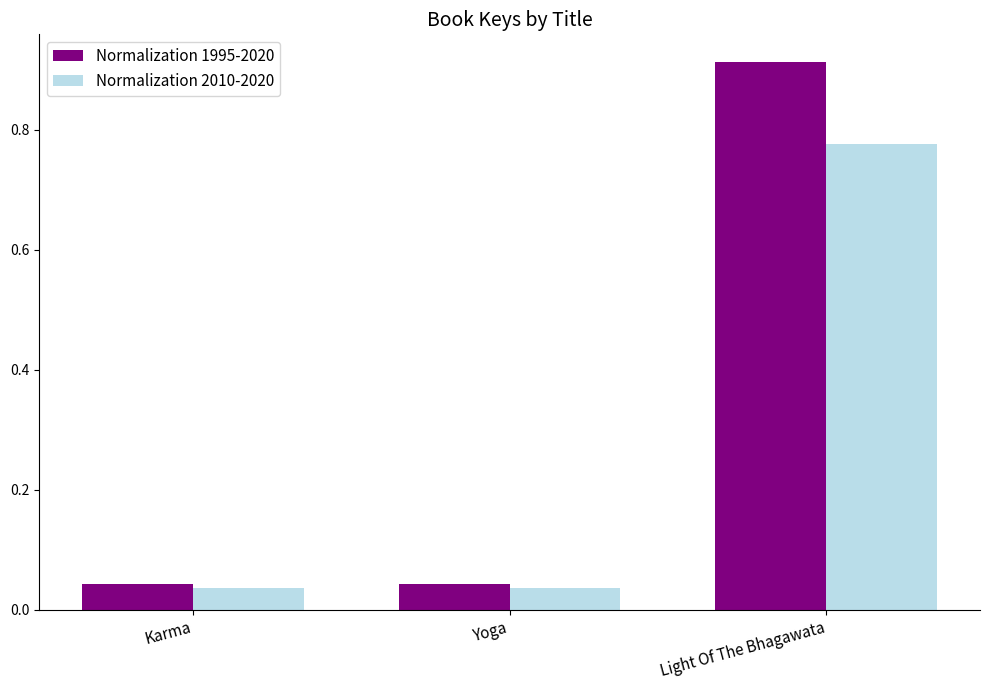

Is the value of Normalization 1995-2020 at Light Of The Bhagawata greater than the value of Normalization 2010-2020 at Karma?

Yes